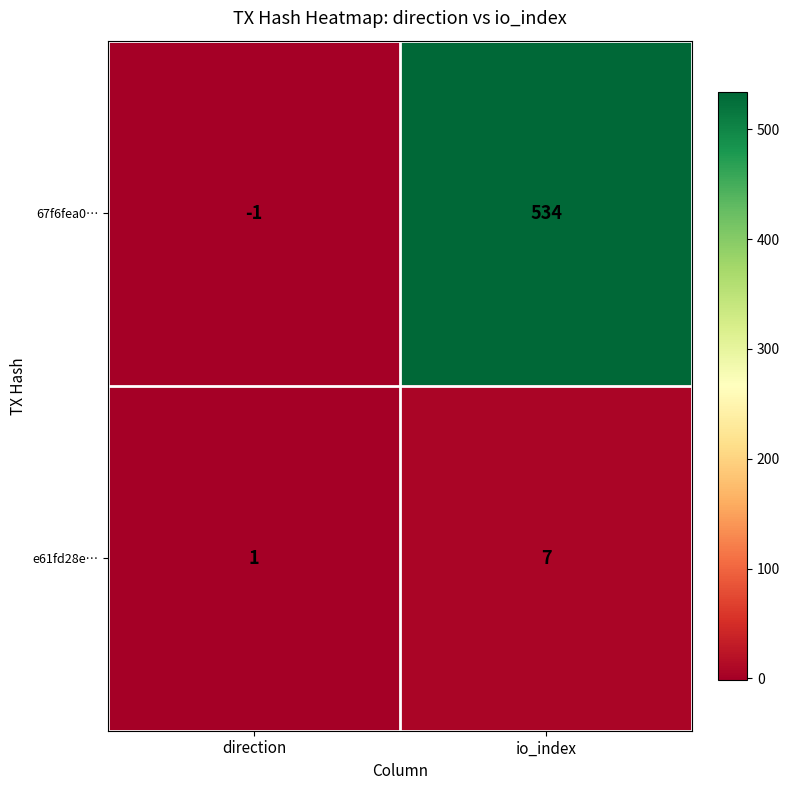

What is the sum of all e61fd28e… values?

8